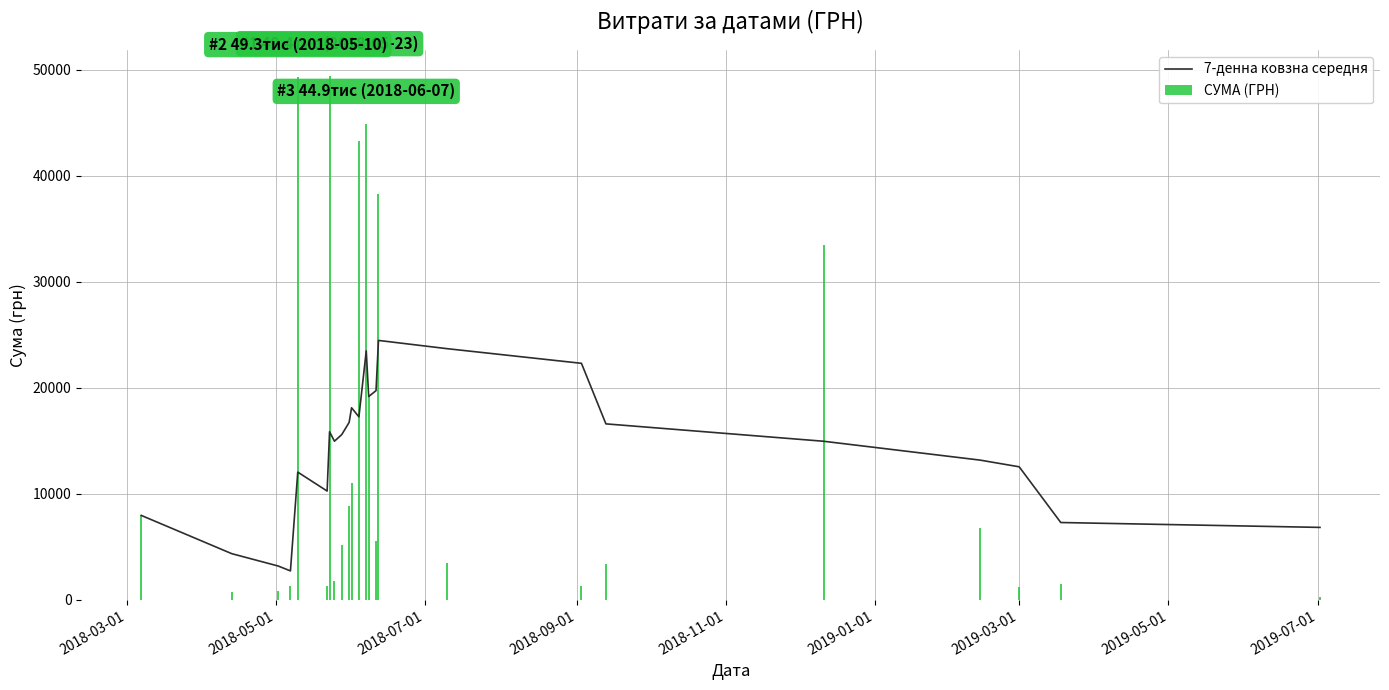

What is the difference between the maximum and minimum values in the СУМА (ГРН) series?

49174.8